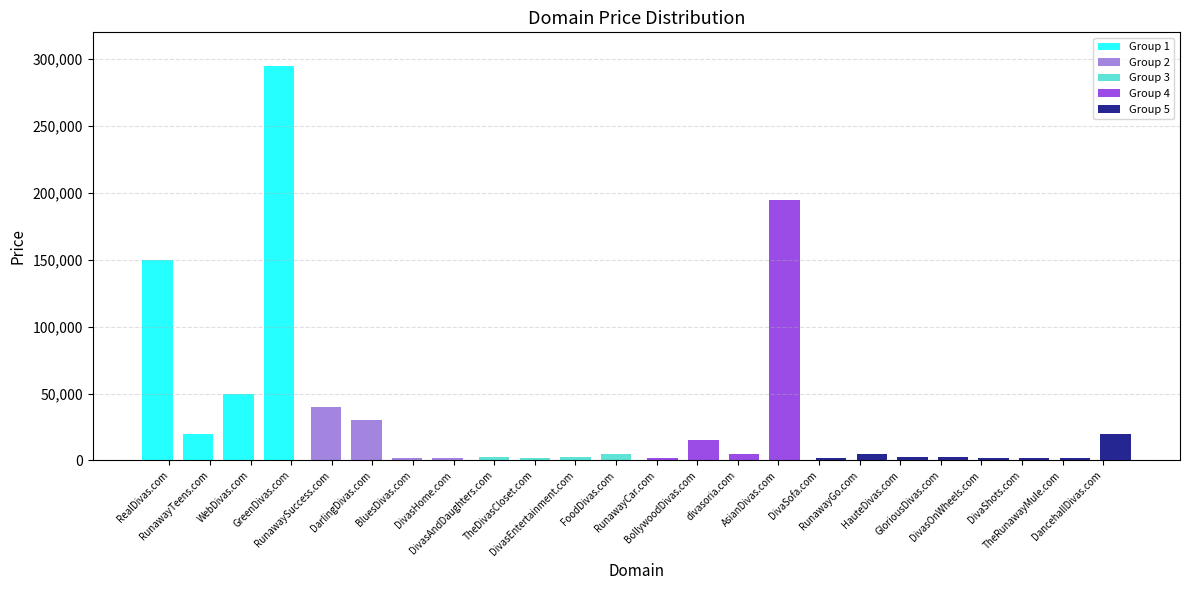

The value at DivasHome.com is 2680. True or false?

False